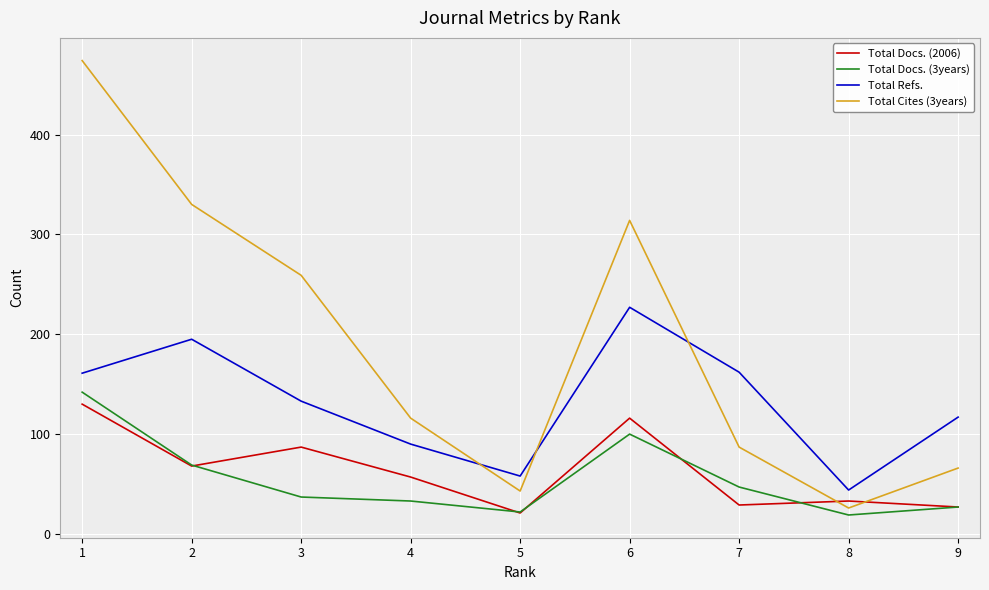

What is the sum of all Total Refs. values?

1187